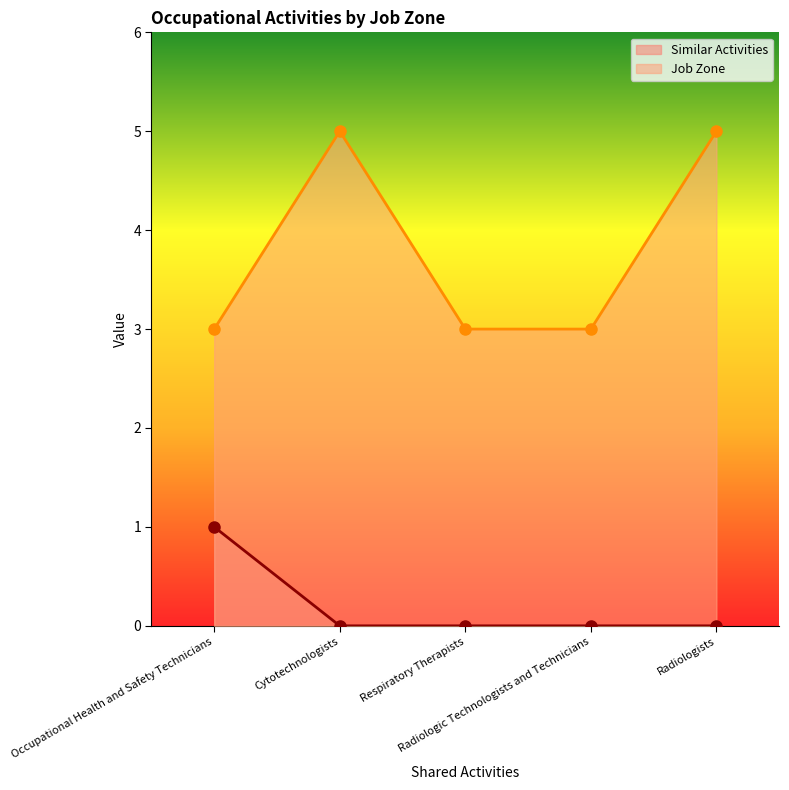

True or false: Job Zone and Similar Activities intersect in this chart.

False